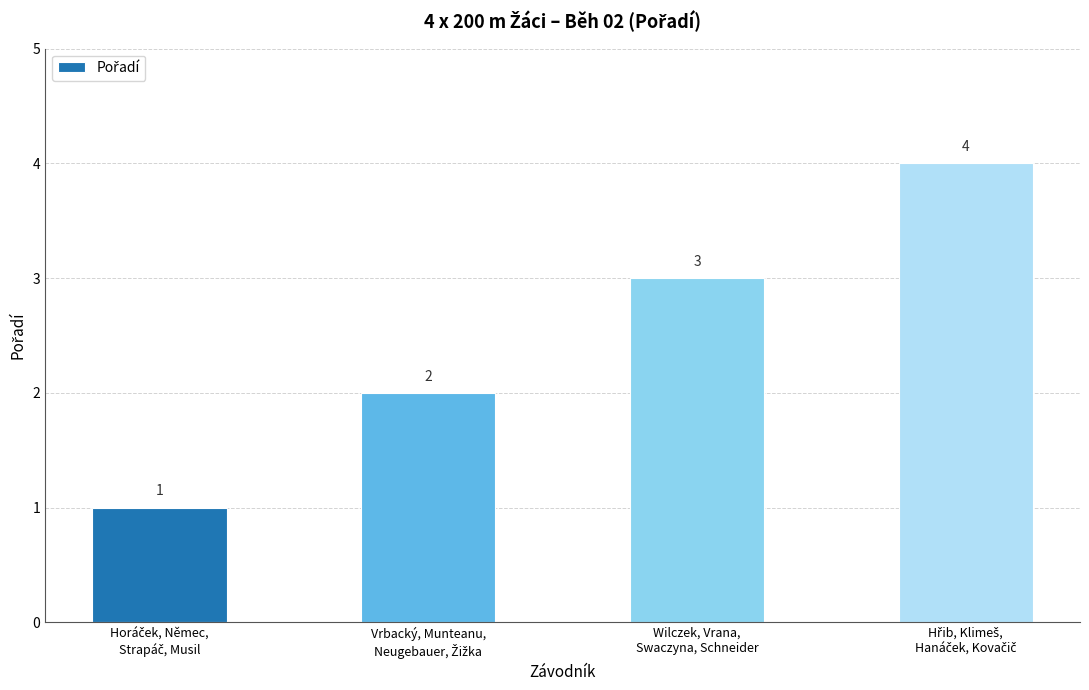

What is the greatest value displayed?

4